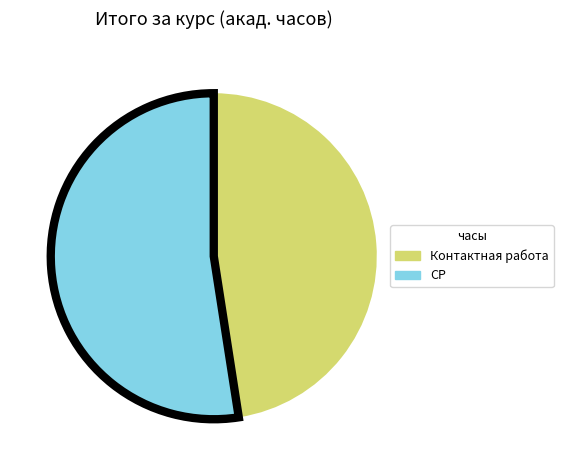

Is the sum of Контактная работа and СР greater than half?

Yes